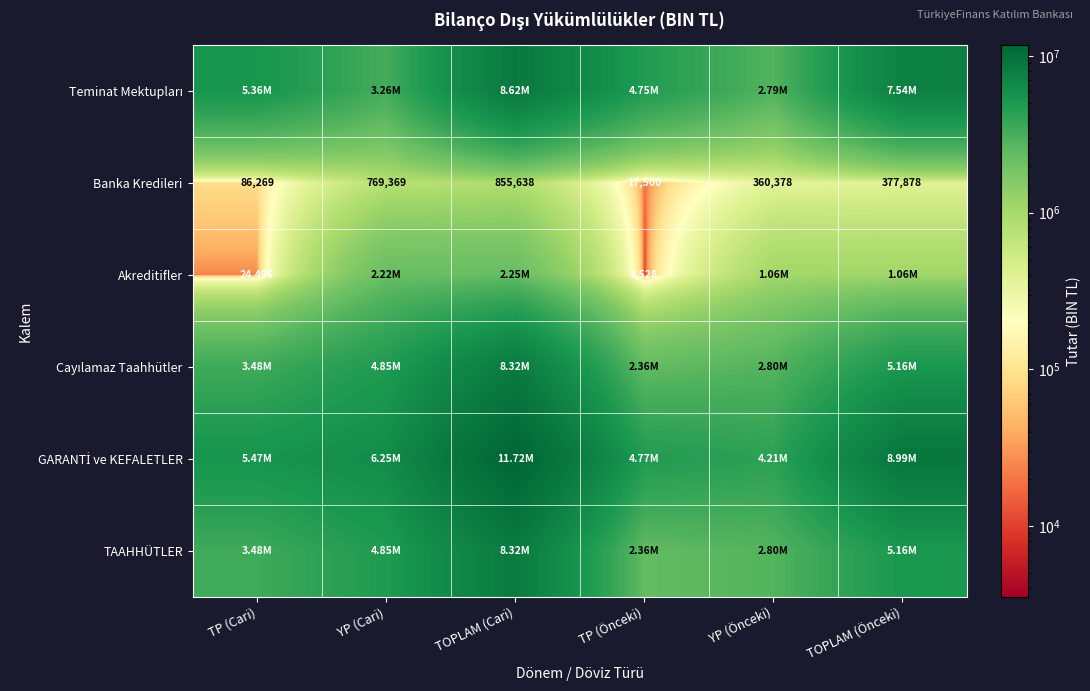

What is the difference between the Banka Kredileri values at TP (Cari) and TOPLAM (Önceki)?

291609